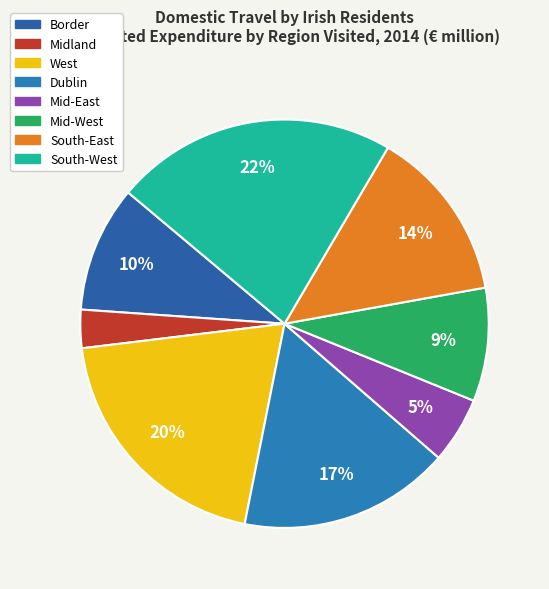

What is the change in value from South-East to South-West?

+126.3